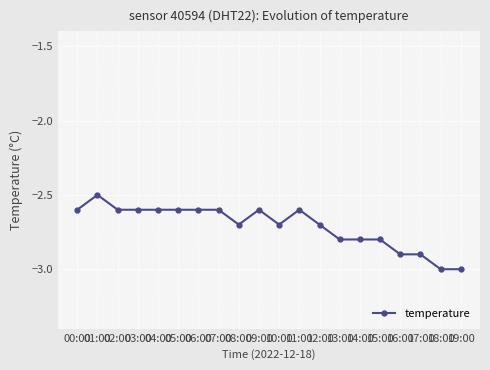

What is the value of the 10th point from the left?

-2.6